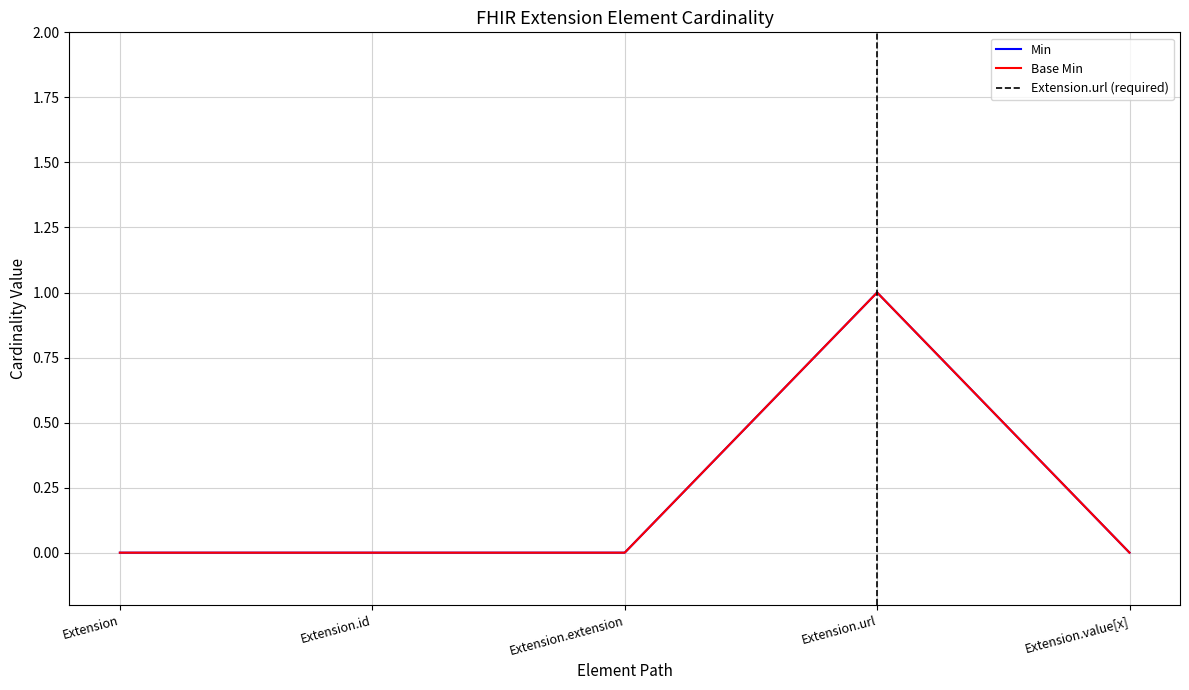

True or false: Min has a value of 0 at Extension.value[x].

True